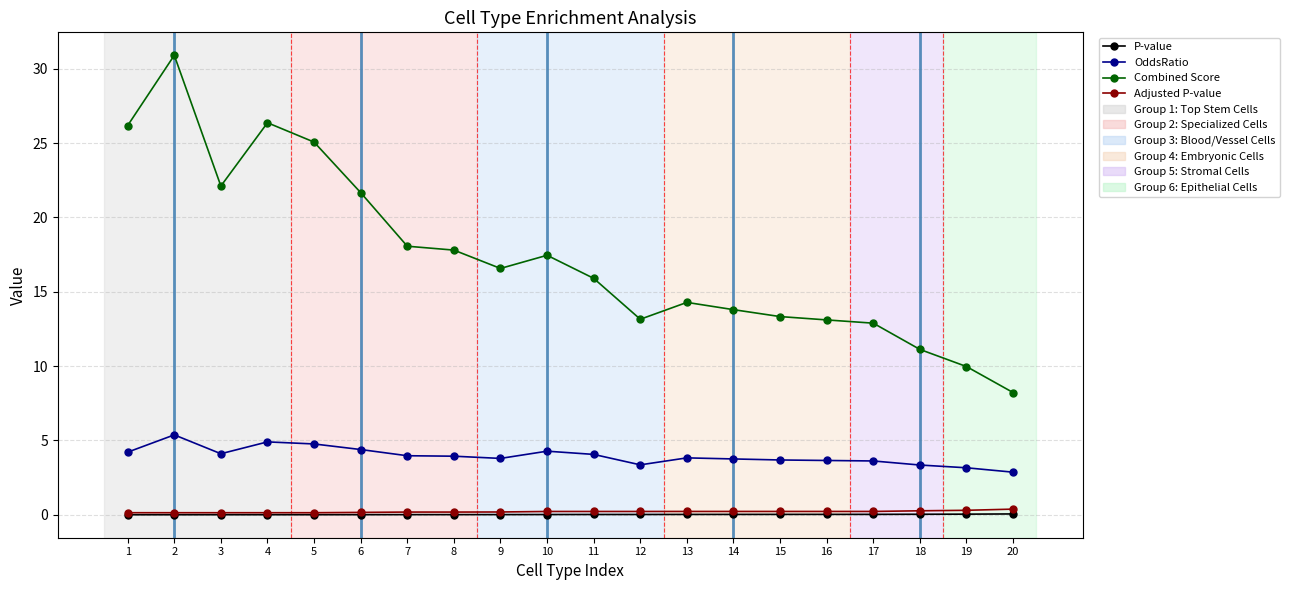

True or false: OddsRatio has more than 2 interior local peaks.

True